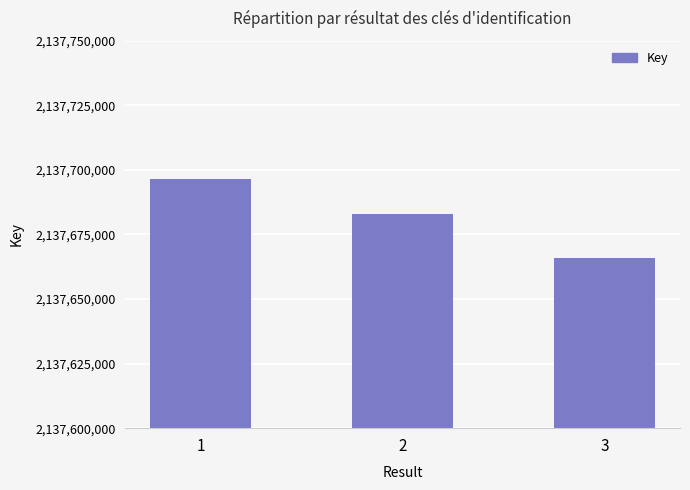

What is the value of the 2nd bar from the left?

2137682764